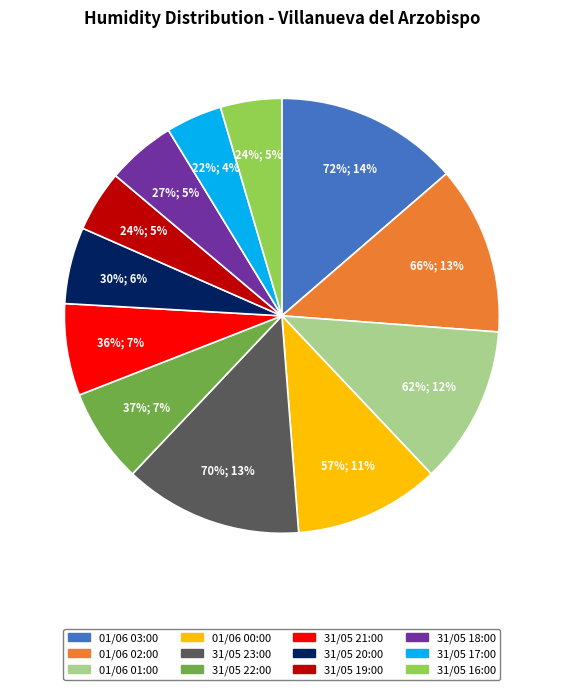

Does 01/06 03:00 represent more than half of the total?

No